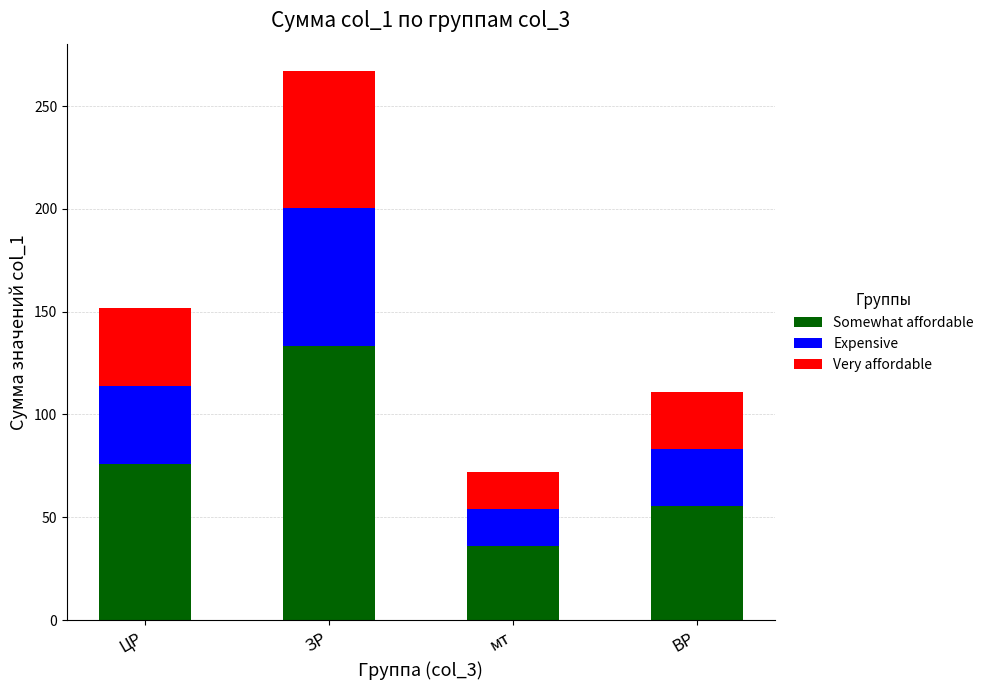

What is the approximate value of Somewhat affordable at ВР?

55.5